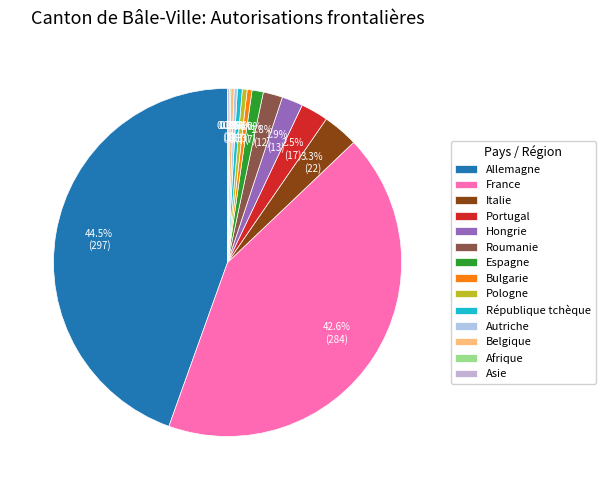

What is the change in value from Italie to Roumanie?

-10